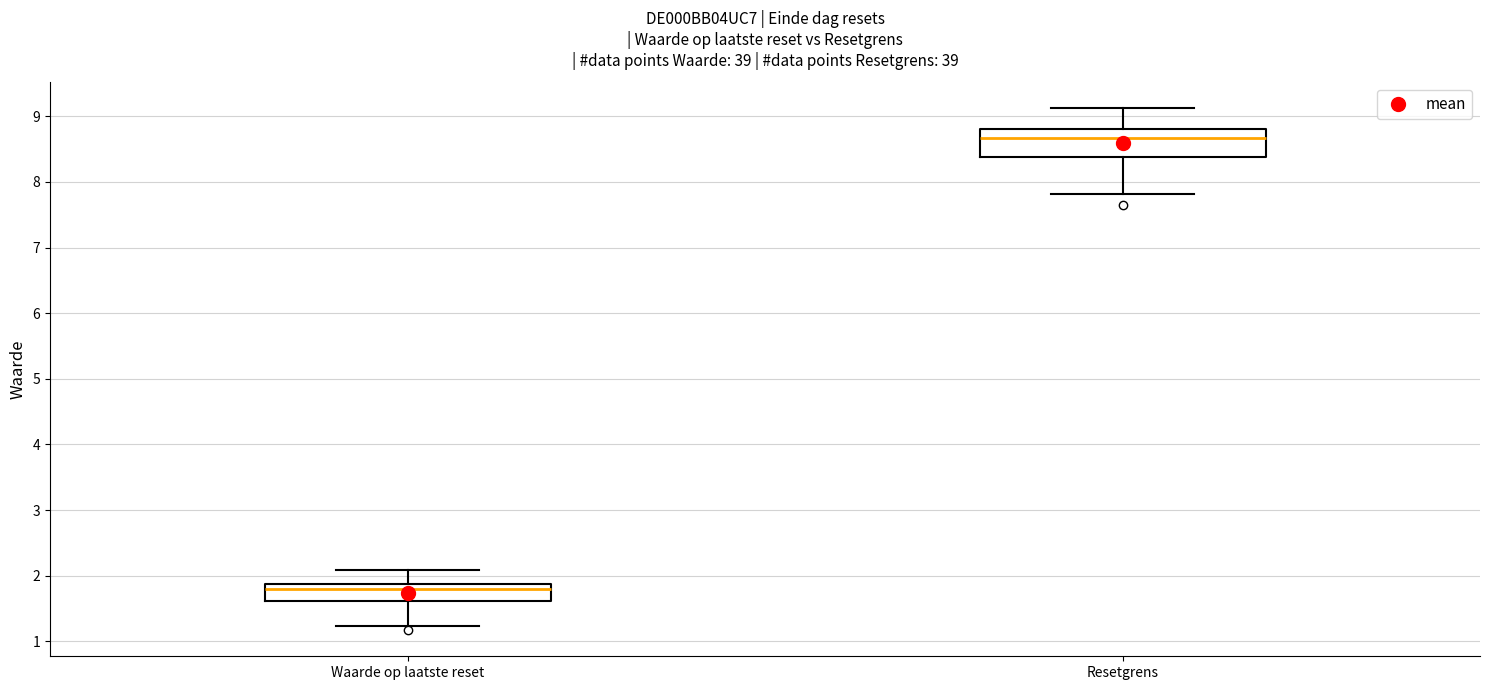

Reading left to right, transcribe this box plot: for each box, give where its median line is, the range the box spans, and where its two whiskers end, as read against the y-axis. The values are not printed on the chart, so give them approximately, as read against the axis.

Waarde op laatste reset: median 1.8, box 1.6 to 1.9, whiskers 1.2 to 2.1
Resetgrens: median 8.7, box 8.4 to 8.8, whiskers 7.8 to 9.1